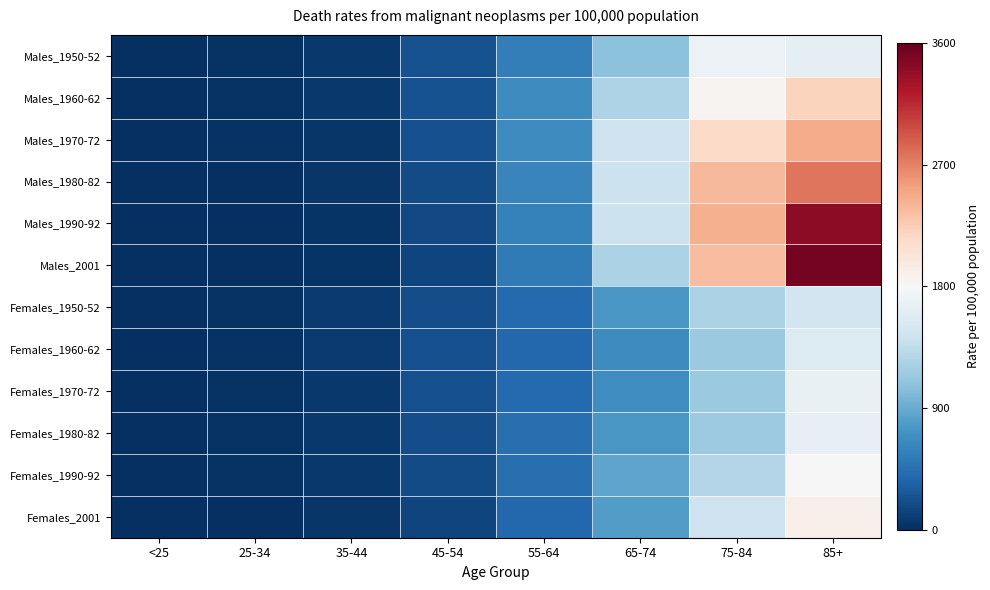

Reading left to right, list all the values displayed in this chart.

Males_1950-52: <25=9	25-34=23	35-44=66	45-54=234	55-64=555	65-74=1066	75-84=1690	85+=1633
Males_1960-62: <25=9	25-34=20	35-44=61	45-54=232	55-64=664	65-74=1243	75-84=1854	85+=2194
Males_1970-72: <25=8	25-34=19	35-44=56	45-54=217	55-64=663	65-74=1423	75-84=2150	85+=2461
Males_1980-82: <25=7	25-34=14	35-44=46	45-54=189	55-64=615	65-74=1420	75-84=2380	85+=2770
Males_1990-92: <25=5	25-34=10	35-44=41	45-54=173	55-64=577	65-74=1415	75-84=2437	85+=3411
Males_2001: <25=4	25-34=7	35-44=29	45-54=148	55-64=524	65-74=1227	75-84=2352	85+=3523
Females_1950-52: <25=6	25-34=21	35-44=83	45-54=198	55-64=394	65-74=758	75-84=1228	85+=1449
Females_1960-62: <25=6	25-34=20	35-44=80	45-54=212	55-64=385	65-74=674	75-84=1130	85+=1560
Females_1970-72: <25=5	25-34=19	35-44=68	45-54=219	55-64=407	65-74=688	75-84=1139	85+=1660
Females_1980-82: <25=5	25-34=17	35-44=67	45-54=205	55-64=442	65-74=754	75-84=1143	85+=1654
Females_1990-92: <25=4	25-34=16	35-44=58	45-54=185	55-64=446	65-74=855	75-84=1273	85+=1800
Females_2001: <25=3	25-34=10	35-44=43	45-54=144	55-64=389	65-74=791	75-84=1421	85+=1886